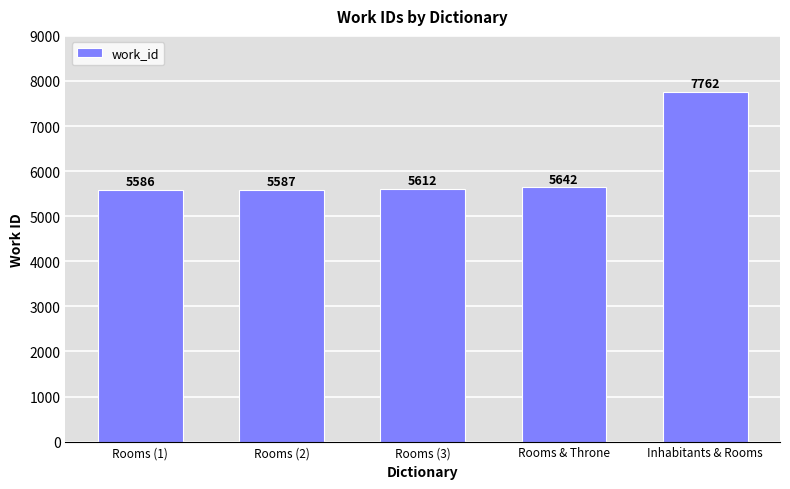

The value at Rooms (2) is 9247. True or false?

False